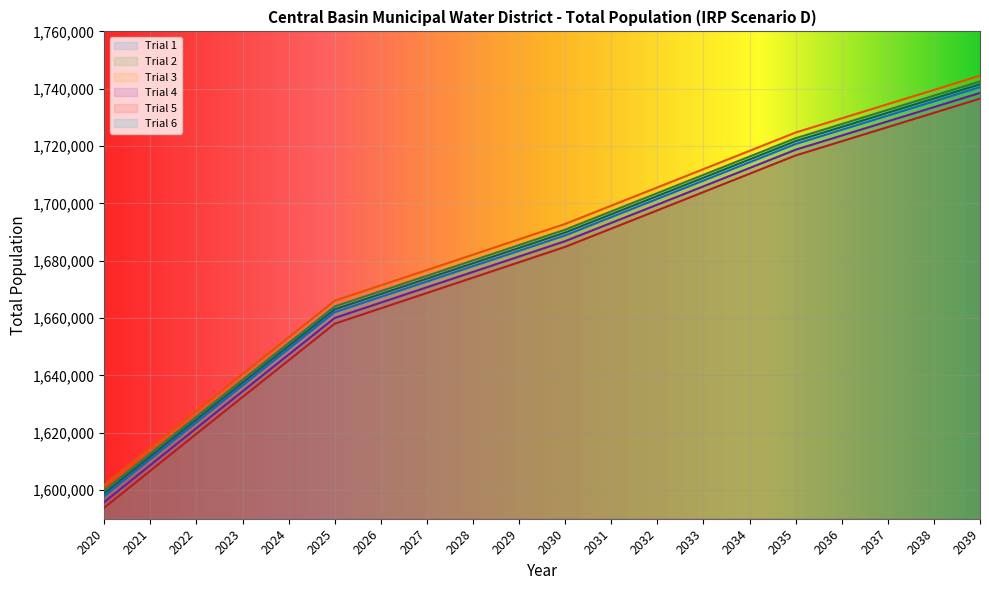

Reading left to right, extract all data points from this chart.

Trial 1: 2020=1597842.3	2021=1610748.3	2022=1623618.3	2023=1636452.4	2024=1649250.3	2025=1662045.7	2026=1667392.2	2027=1672744.7	2028=1678103.0	2029=1683467.1	2030=1688836.7	2031=1695201.6	2032=1701573.2	2033=1707951.5	2034=1714336.3	2035=1720727.5	2036=1725672.7	2037=1730623.4	2038=1735579.5	2039=1740541.0
Trial 2: 2020=1599842.3	2021=1612748.3	2022=1625618.3	2023=1638452.4	2024=1651250.3	2025=1664045.7	2026=1669392.2	2027=1674744.7	2028=1680103.0	2029=1685467.1	2030=1690836.7	2031=1697201.6	2032=1703573.2	2033=1709951.5	2034=1716336.3	2035=1722727.5	2036=1727672.7	2037=1732623.4	2038=1737579.5	2039=1742541.0
Trial 3: 2020=1601842.3	2021=1614748.3	2022=1627618.3	2023=1640452.4	2024=1653250.3	2025=1666045.7	2026=1671392.2	2027=1676744.7	2028=1682103.0	2029=1687467.1	2030=1692836.7	2031=1699201.6	2032=1705573.2	2033=1711951.5	2034=1718336.3	2035=1724727.5	2036=1729672.7	2037=1734623.4	2038=1739579.5	2039=1744541.0
Trial 4: 2020=1595842.3	2021=1608748.3	2022=1621618.3	2023=1634452.4	2024=1647250.3	2025=1660045.7	2026=1665392.2	2027=1670744.7	2028=1676103.0	2029=1681467.1	2030=1686836.7	2031=1693201.6	2032=1699573.2	2033=1705951.5	2034=1712336.3	2035=1718727.5	2036=1723672.7	2037=1728623.4	2038=1733579.5	2039=1738541.0
Trial 5: 2020=1593842.3	2021=1606748.3	2022=1619618.3	2023=1632452.4	2024=1645250.3	2025=1658045.7	2026=1663392.2	2027=1668744.7	2028=1674103.0	2029=1679467.1	2030=1684836.7	2031=1691201.6	2032=1697573.2	2033=1703951.5	2034=1710336.3	2035=1716727.5	2036=1721672.7	2037=1726623.4	2038=1731579.5	2039=1736541.0
Trial 6: 2020=1598842.3	2021=1611748.3	2022=1624618.3	2023=1637452.4	2024=1650250.3	2025=1663045.7	2026=1668392.2	2027=1673744.7	2028=1679103.0	2029=1684467.1	2030=1689836.7	2031=1696201.6	2032=1702573.2	2033=1708951.5	2034=1715336.3	2035=1721727.5	2036=1726672.7	2037=1731623.4	2038=1736579.5	2039=1741541.0